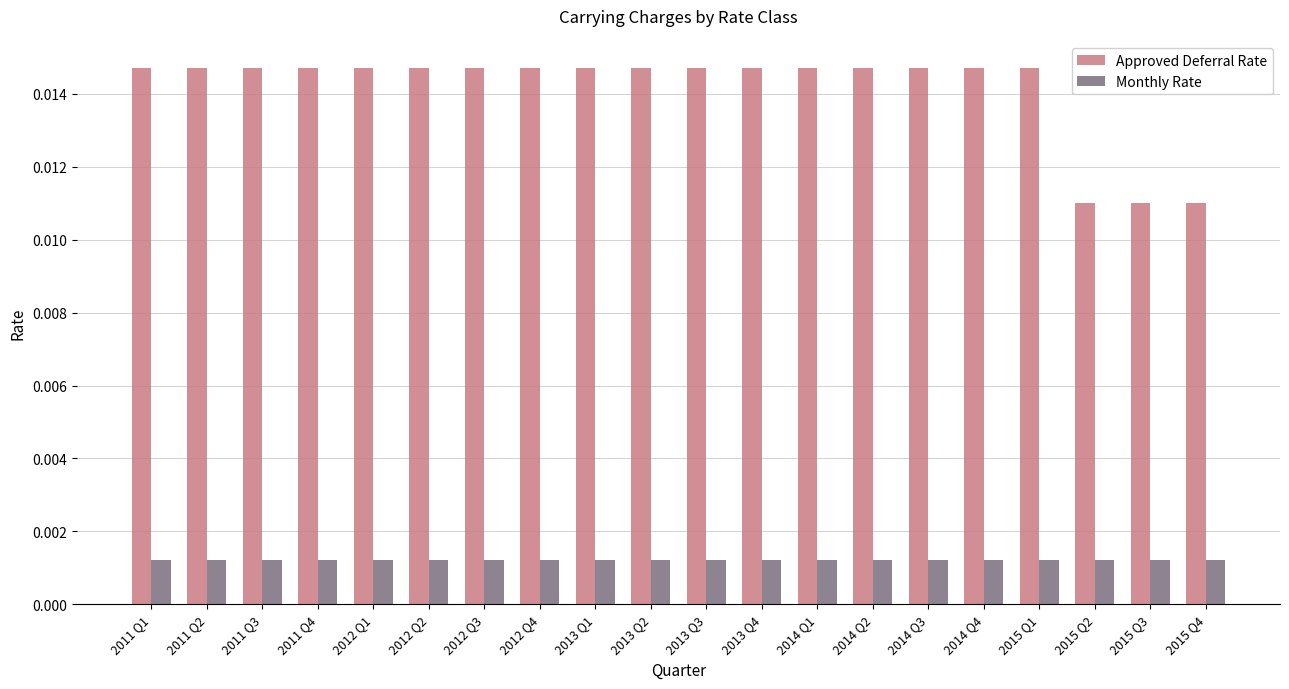

What are all the series names shown in the legend?

Approved Deferral Rate, Monthly Rate